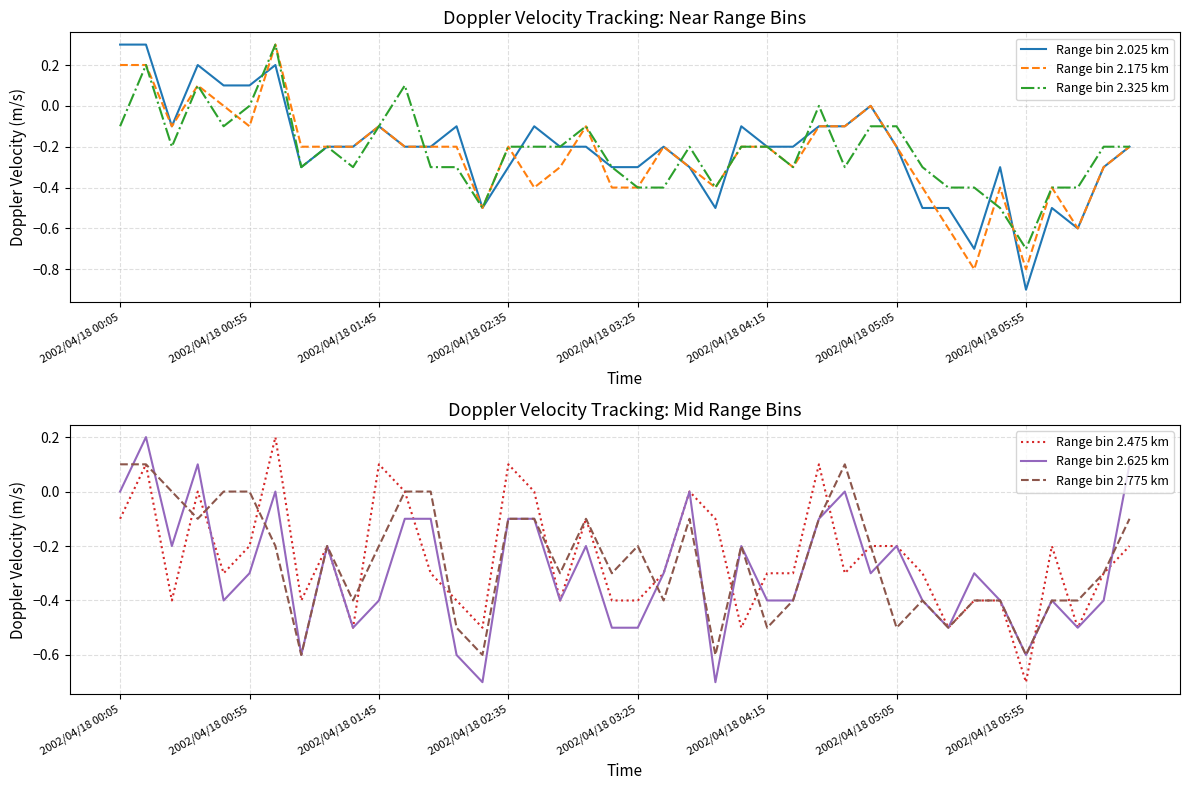

At which label does Range bin 2.325 km reach its minimum?

2002/04/18 05:55